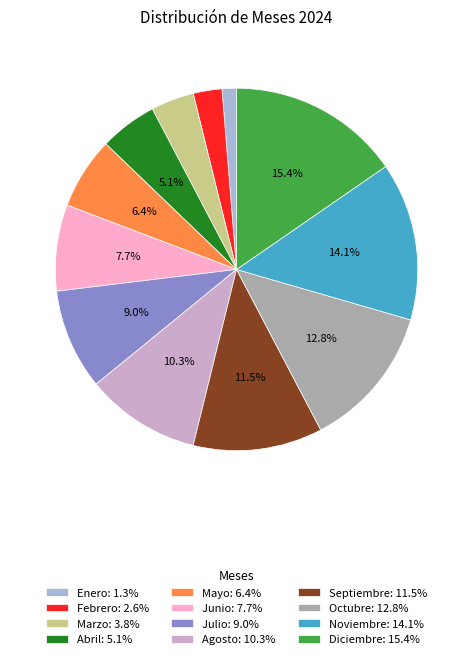

To the nearest percent, what percentage of the pie is Marzo?

4%